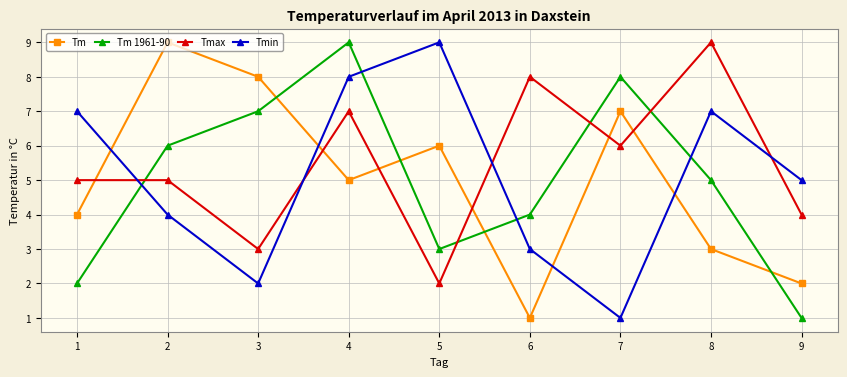

Where do Tmin and Tmax first cross each other?

1 and 2